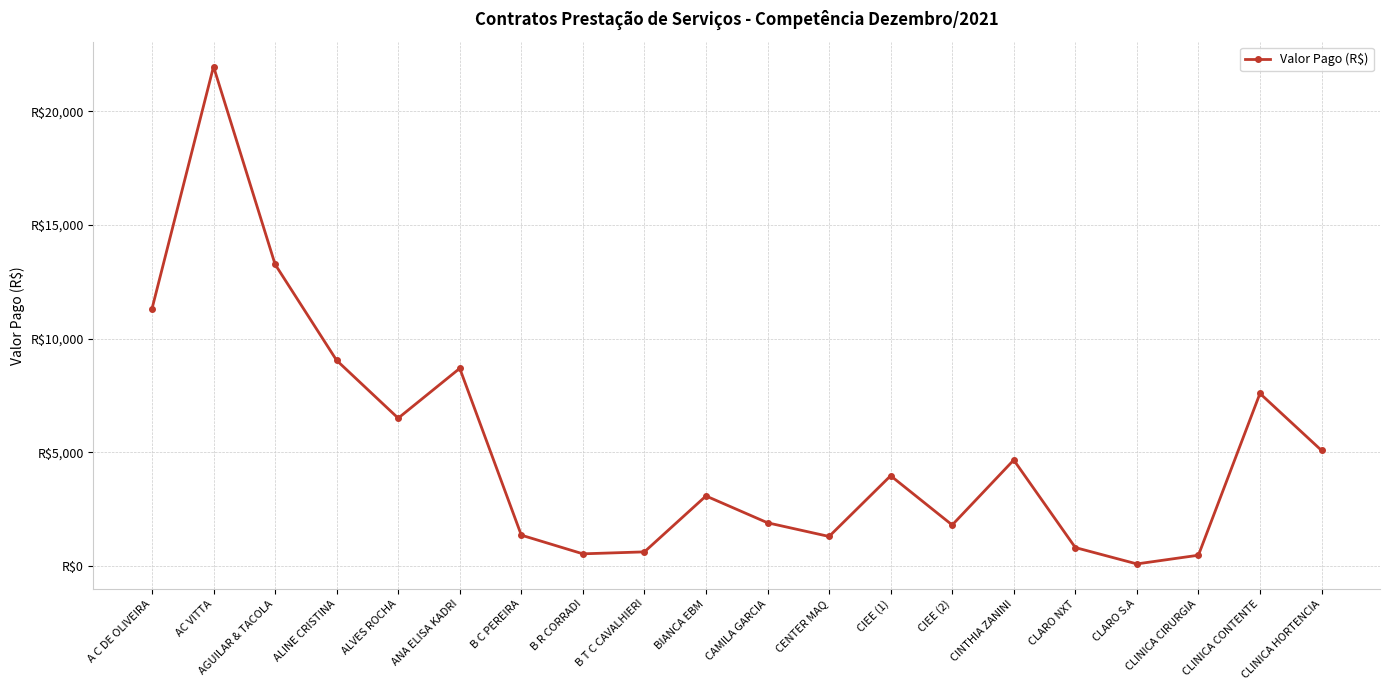

What is the label of the 11th point from the left?

CAMILA GARCIA